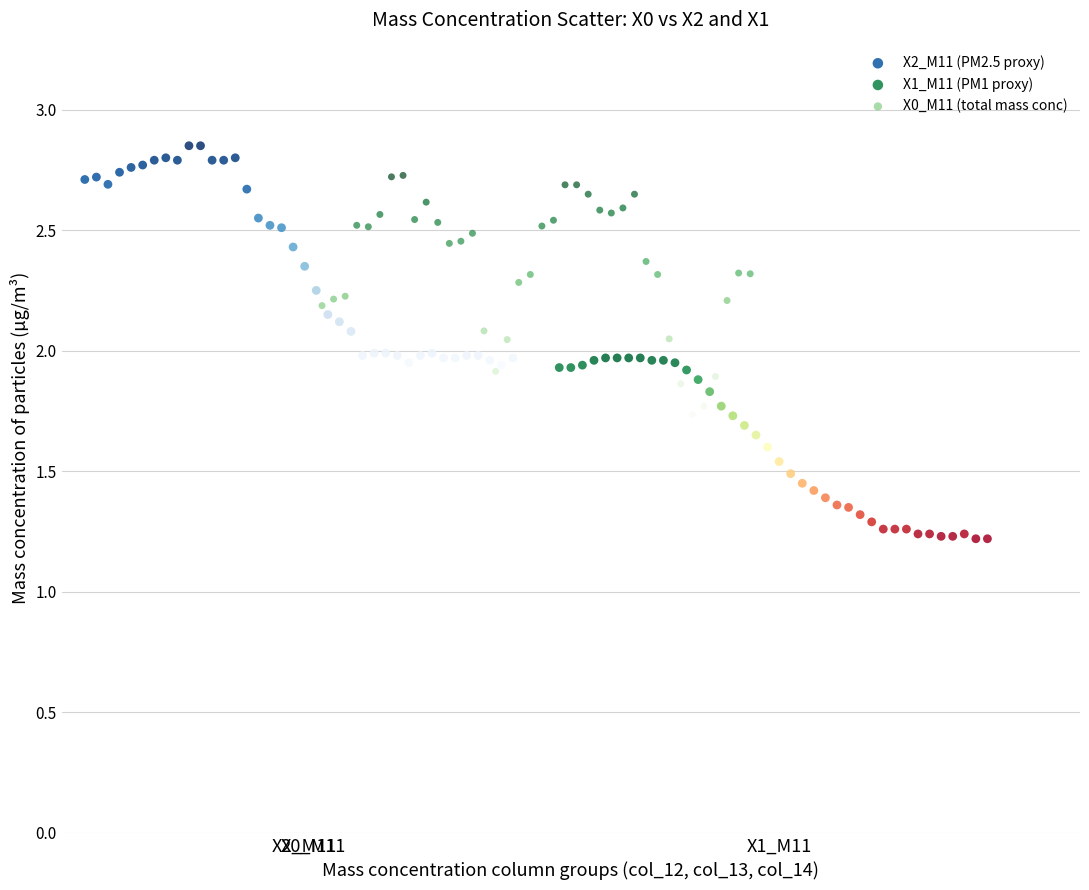

What are all the series names shown in the legend?

X2_M11 (PM2.5 proxy), X1_M11 (PM1 proxy), X0_M11 (total mass conc)